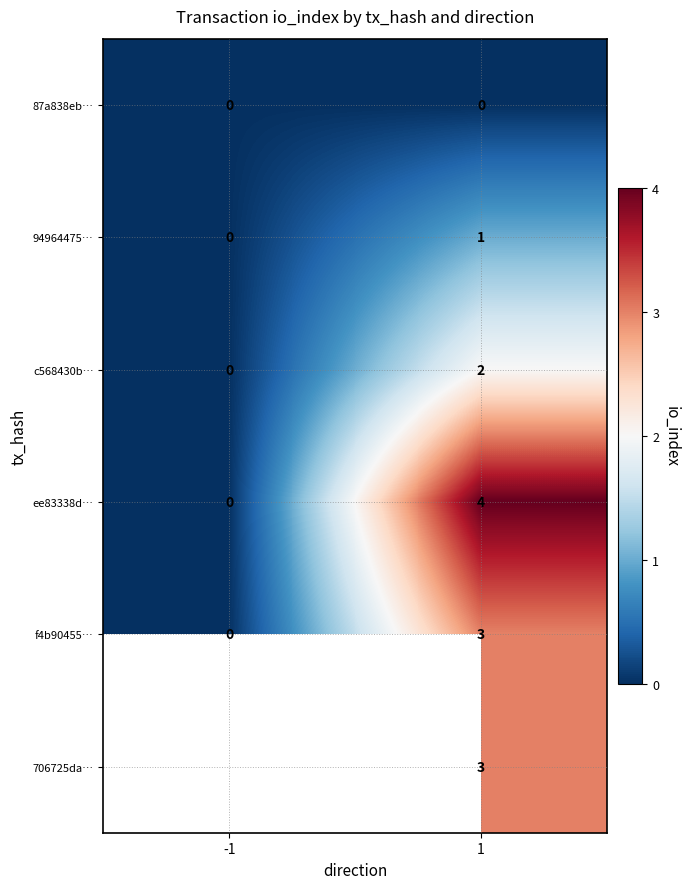

Count the number of data series in this chart.

6